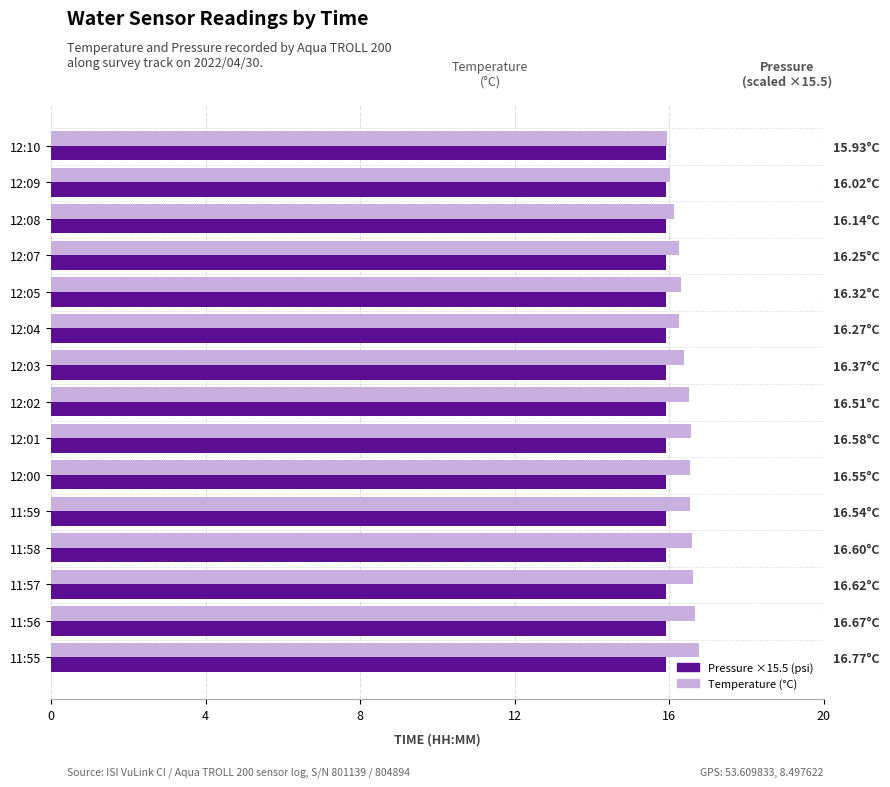

What is the lowest value of the Temperature (°C) series?

15.9